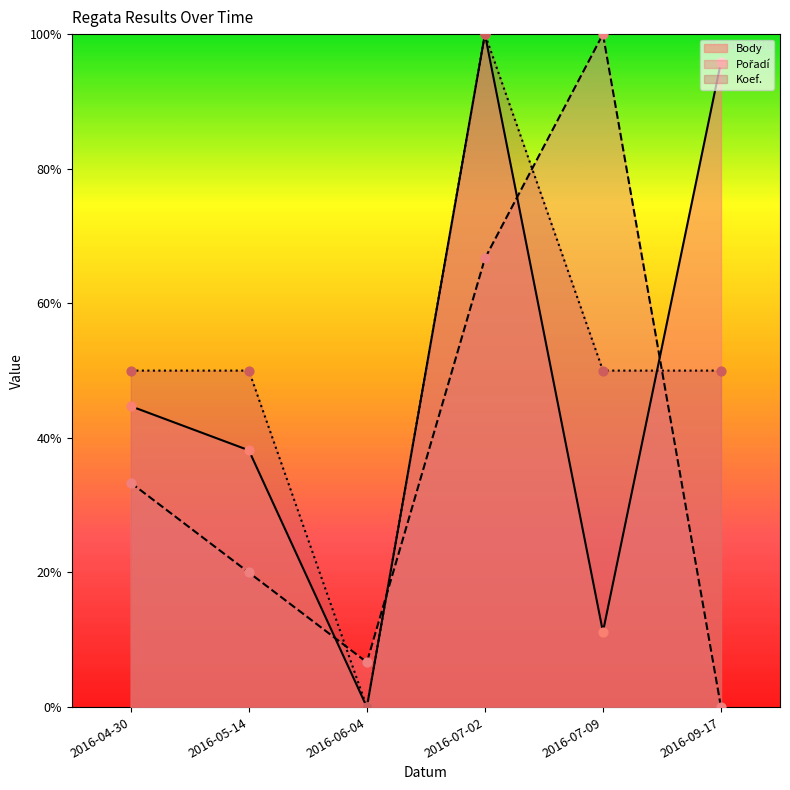

Which series has the largest total across all categories?

Koef.